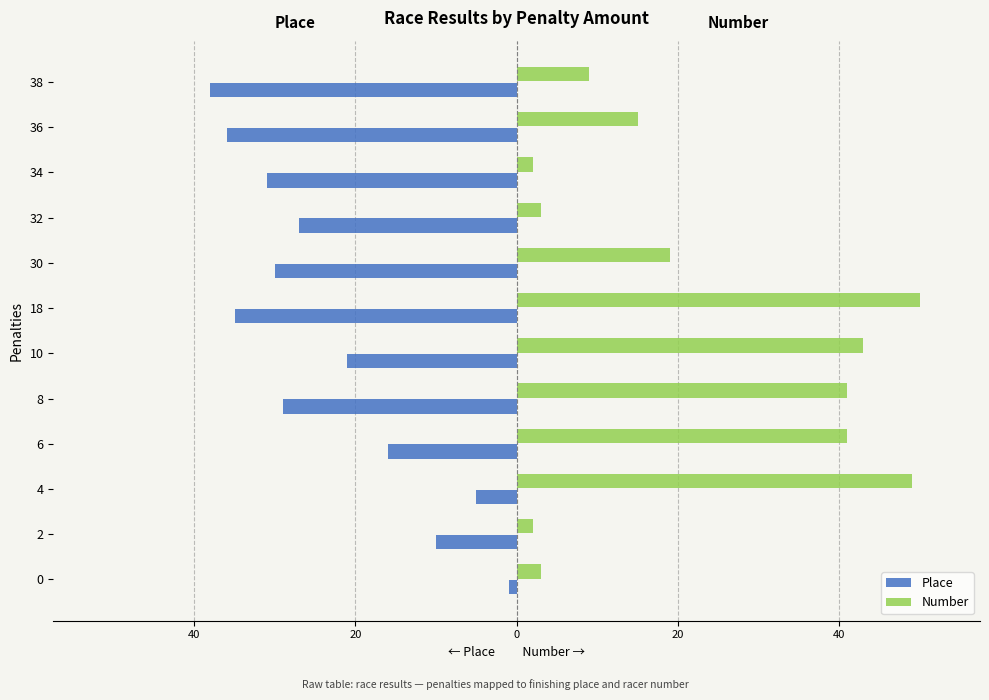

What are all the series names shown in the legend?

Place, Number